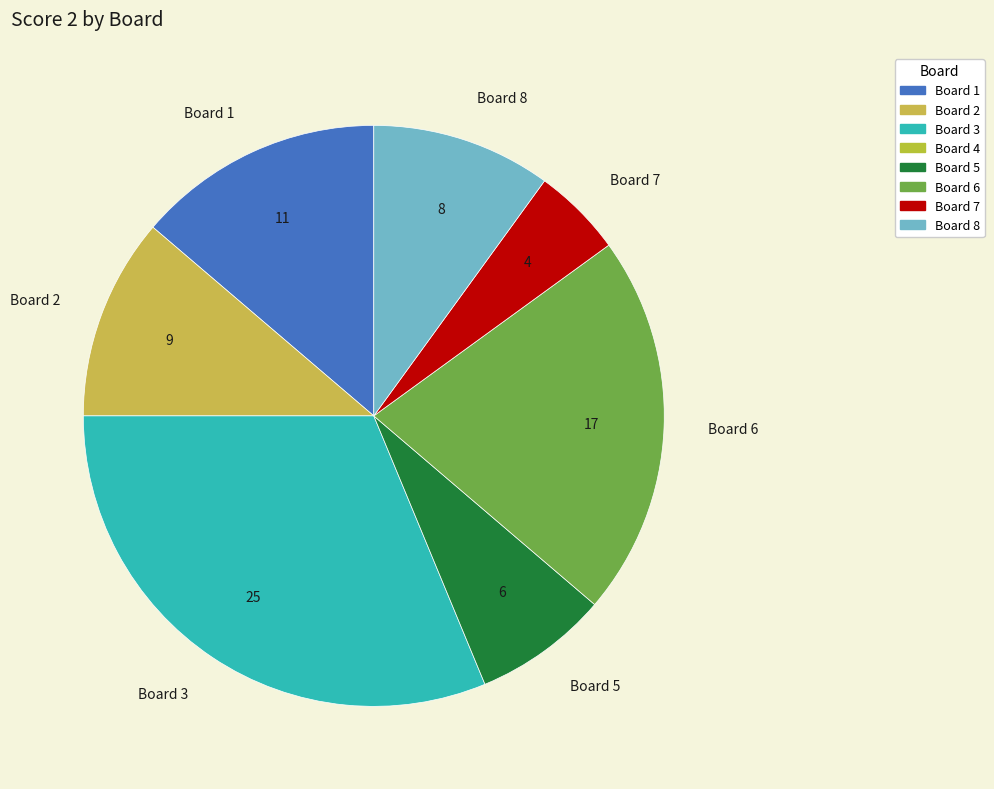

Which has a higher value, Board 1 or Board 8?

Board 1